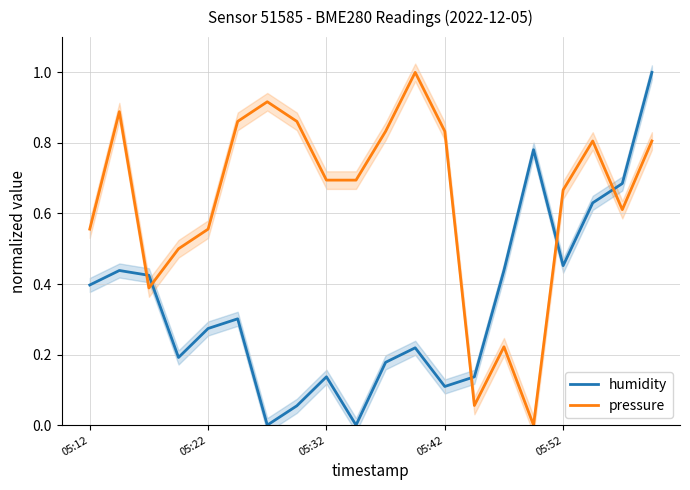

At which category does the chart reach its minimum across all series?

6